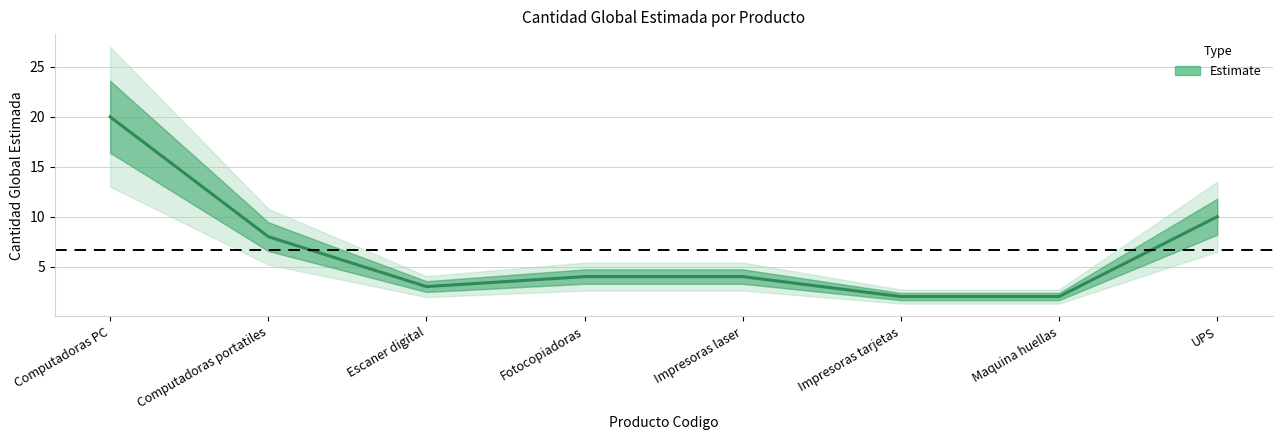

What is the greatest value displayed?

20